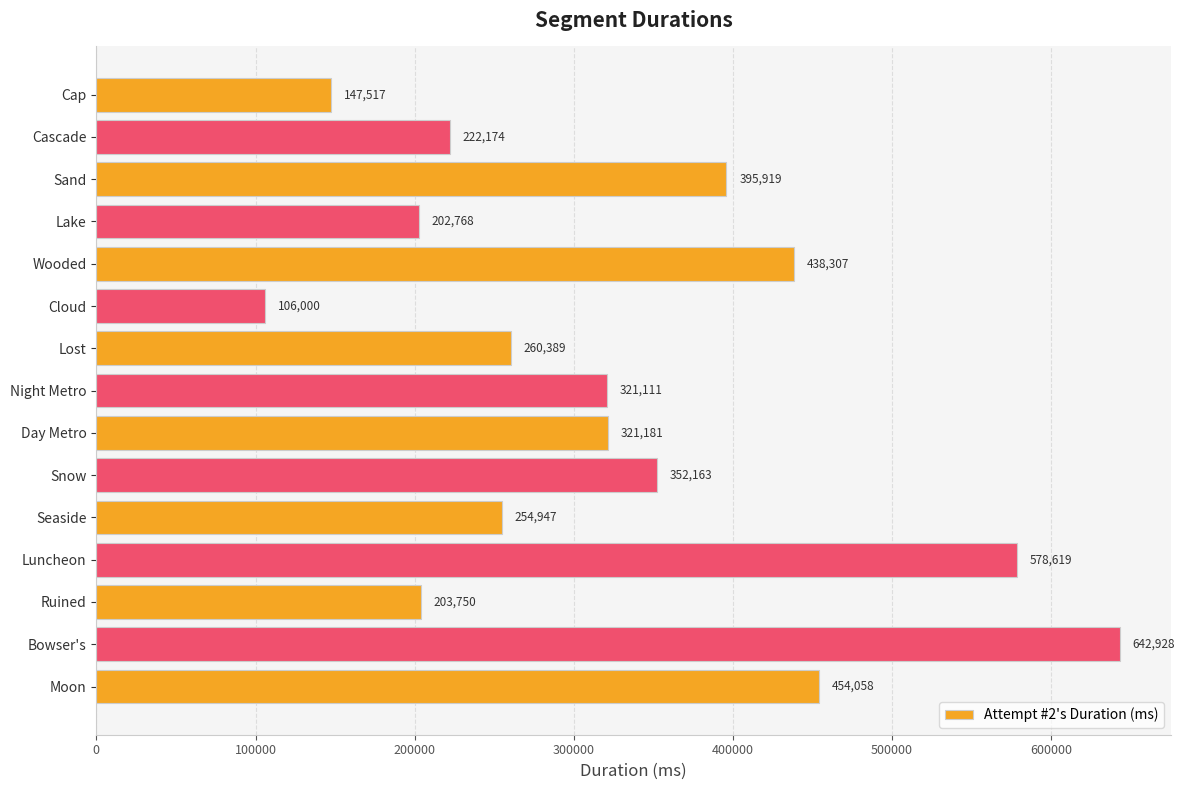

Reading top to bottom, list all the values displayed in this chart.

Cap=147517	Cascade=222174	Sand=395919	Lake=202768	Wooded=438307	Cloud=106000	Lost=260389	Night Metro=321111	Day Metro=321181	Snow=352163	Seaside=254947	Luncheon=578619	Ruined=203750	Bowser's=642928	Moon=454058